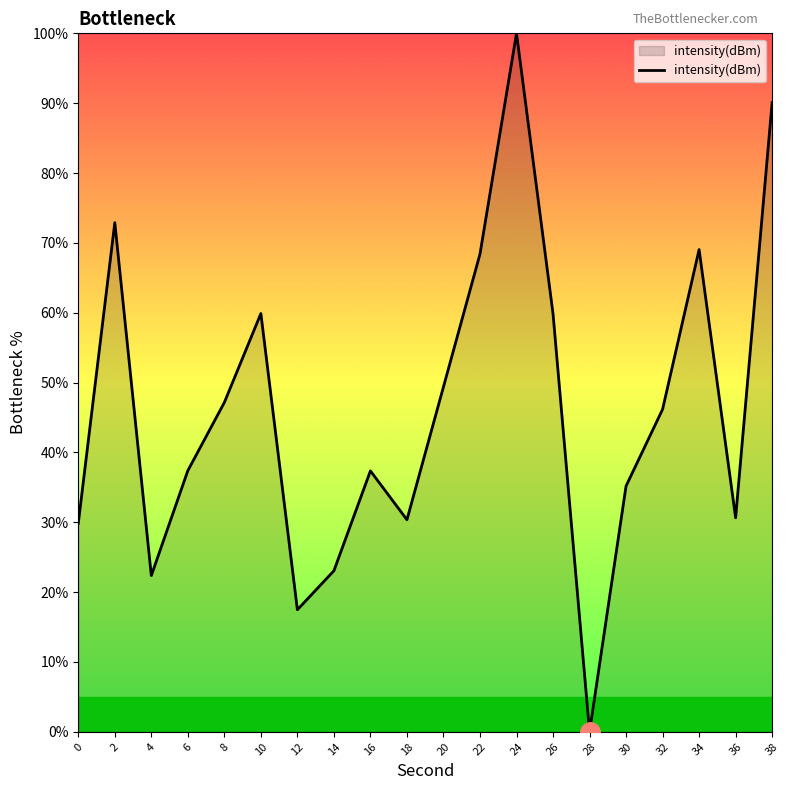

What is the difference between the maximum and minimum values?

100.0